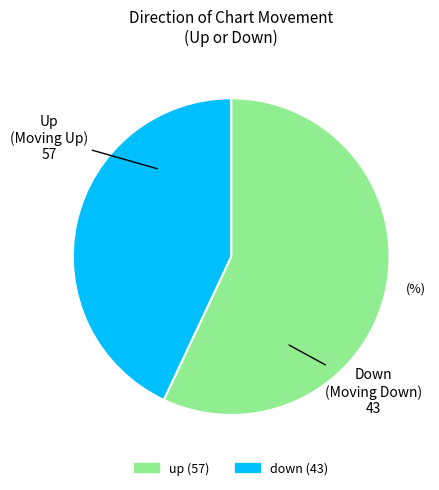

Which slice is the largest?

up